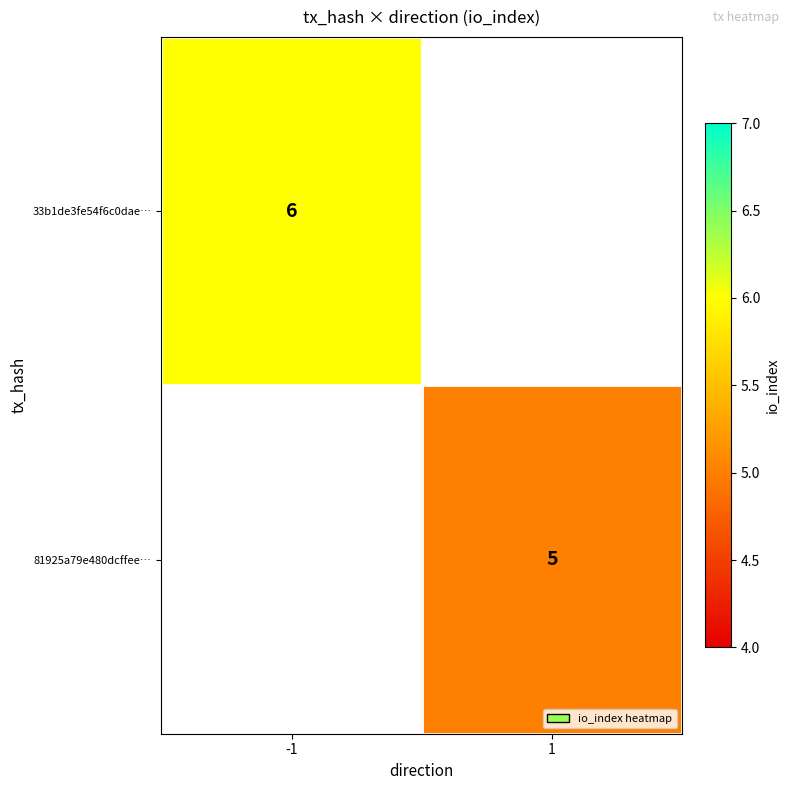

The value of 33b1de3fe54f6c0dae… at -1 is 6. True or false?

True